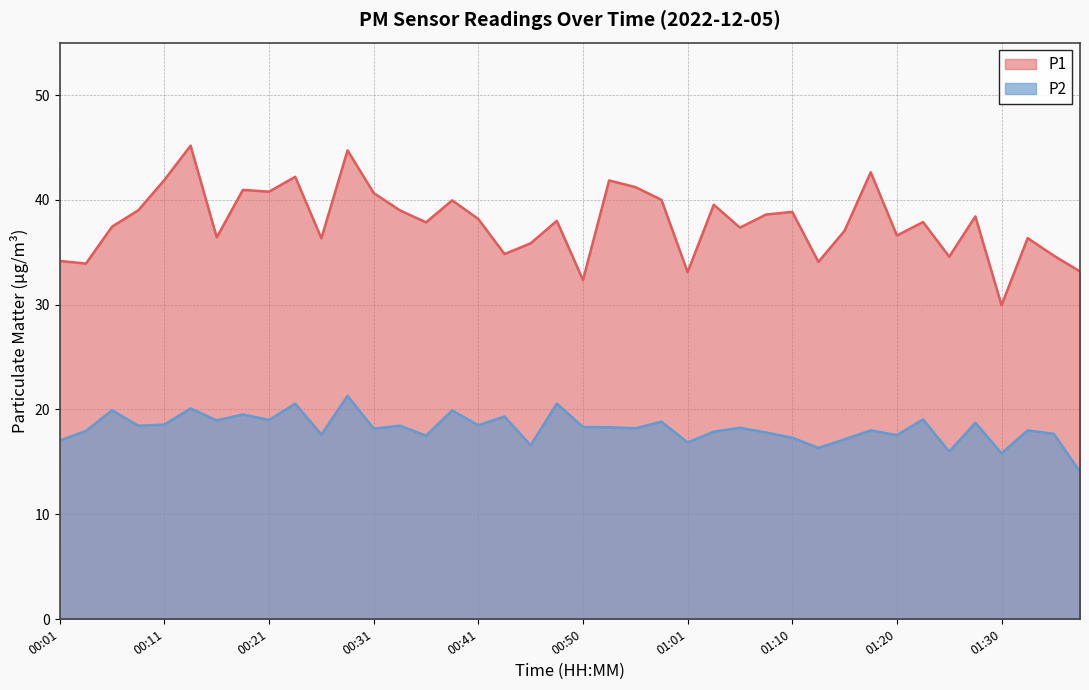

How many interior local peaks does the P2 series have?

15